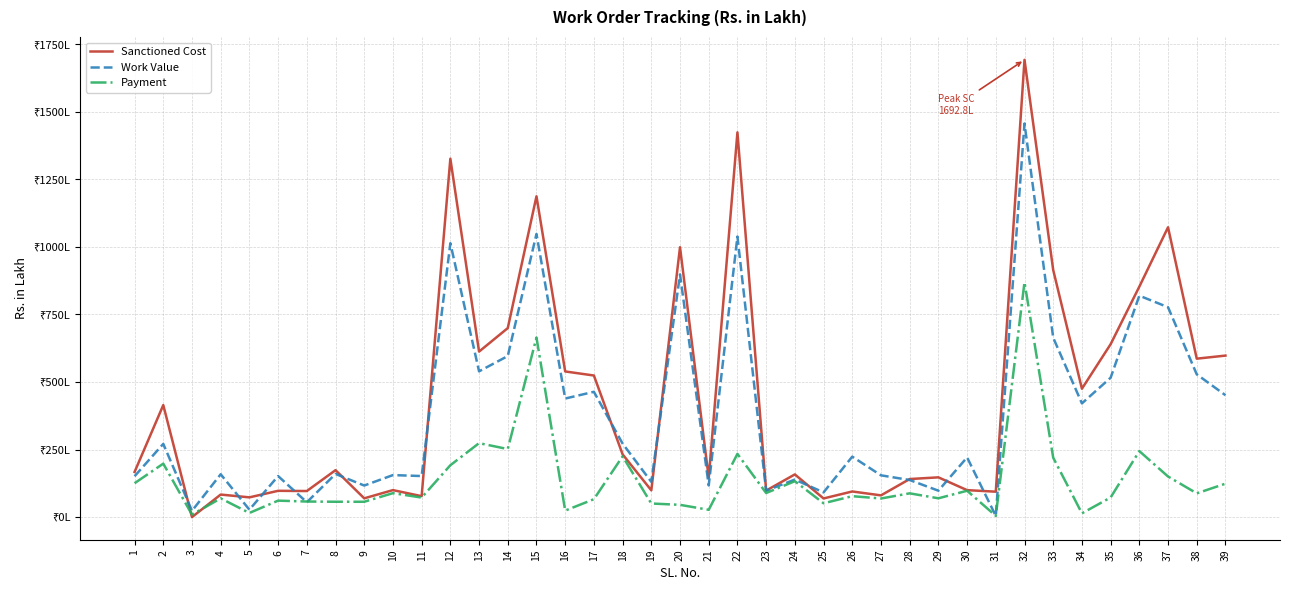

Does the chart have visible grid lines?

Yes